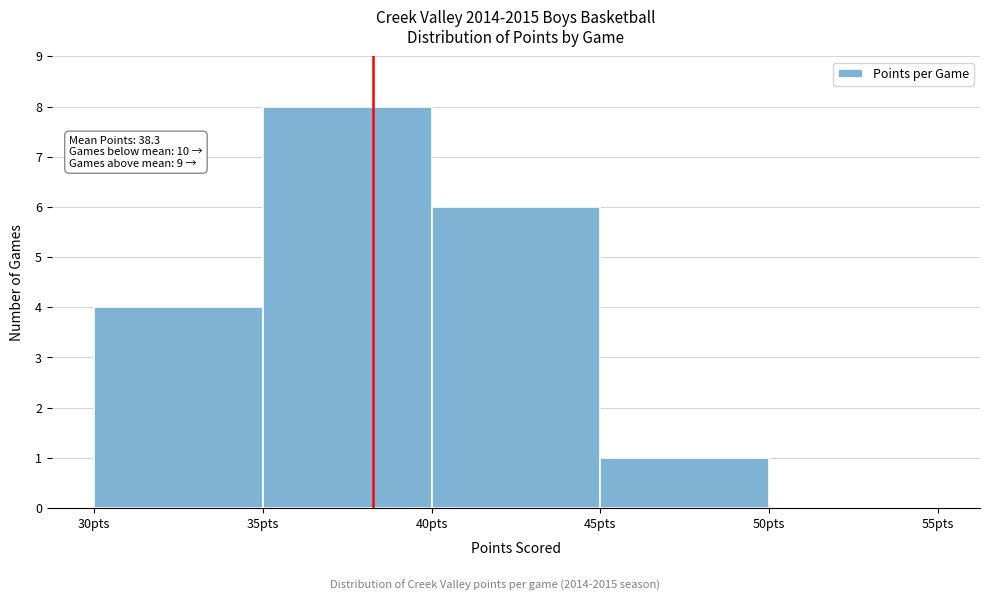

Over which range of the x-axis is the bar tallest?

35 to 40